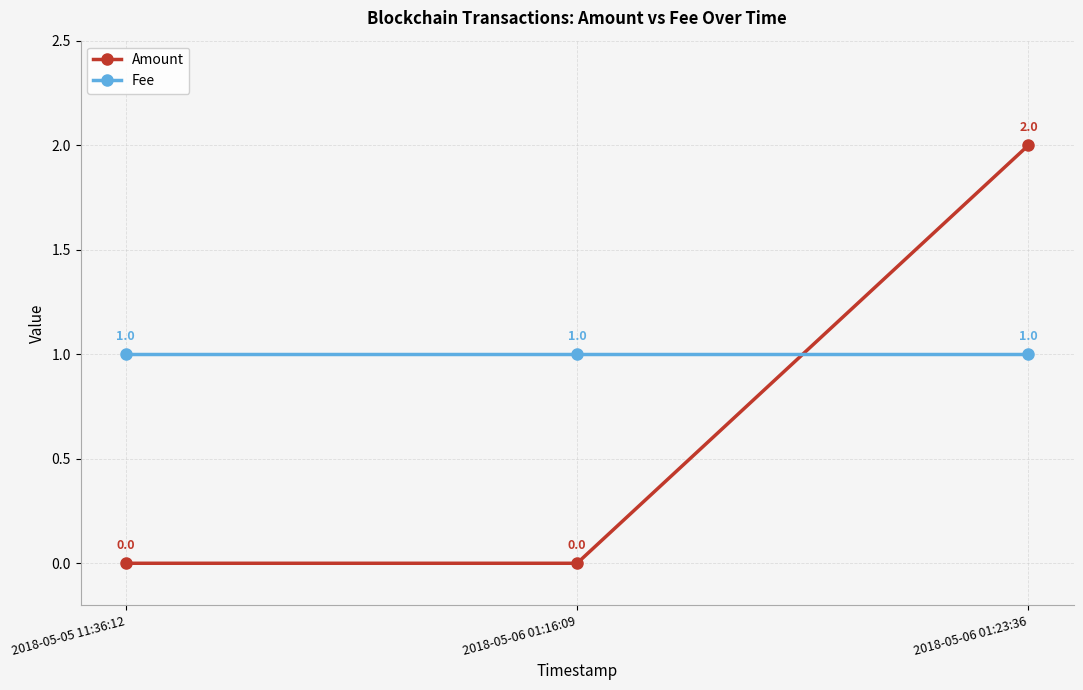

What is the total value across all series at 2018-05-06 01:23:36?

3